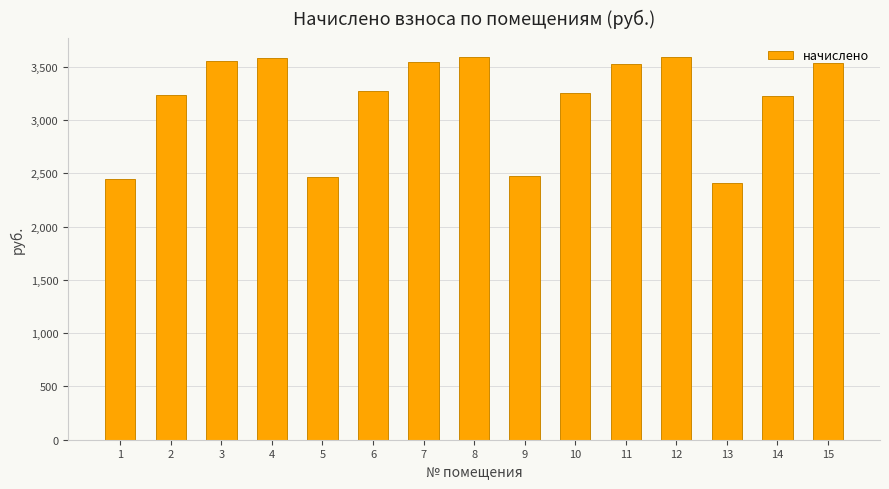

What is the difference between the values at 5 and 9?

7.9